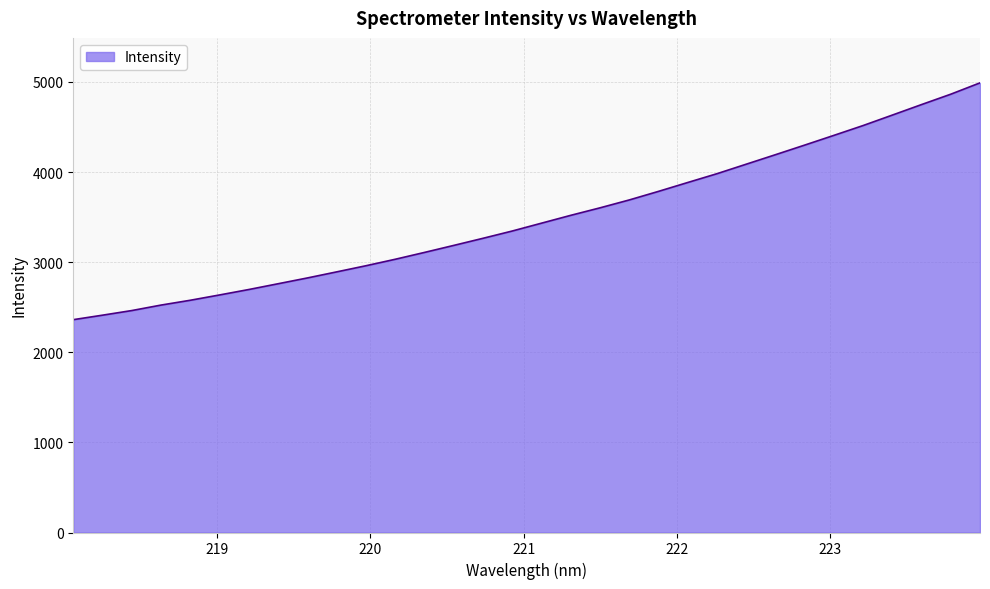

What is the difference between the maximum and minimum values?

2627.8